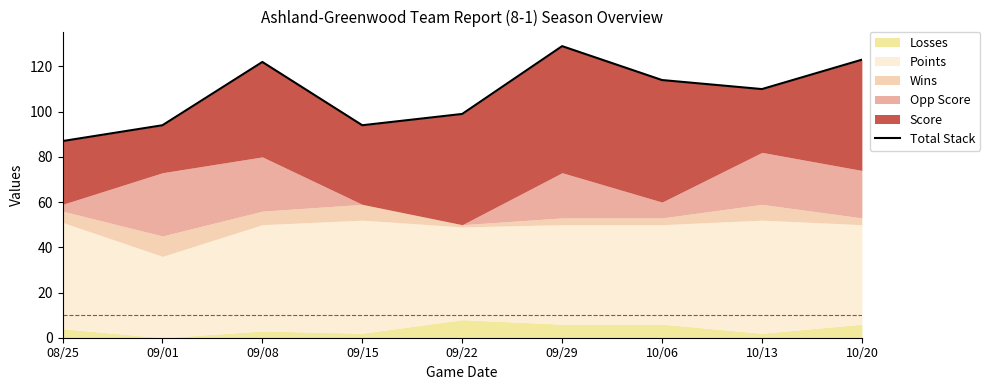

What is the change in value from 09/08 to 09/15?

-28